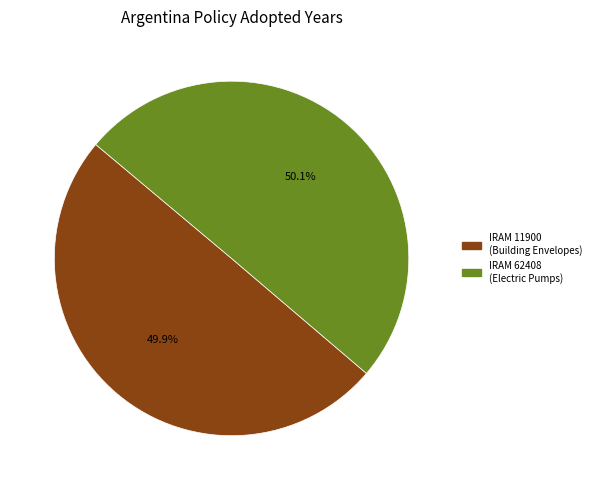

Combined, do IRAM 11900 (Building Envelopes) and IRAM 62408 (Electric Pumps) account for over 50%?

Yes